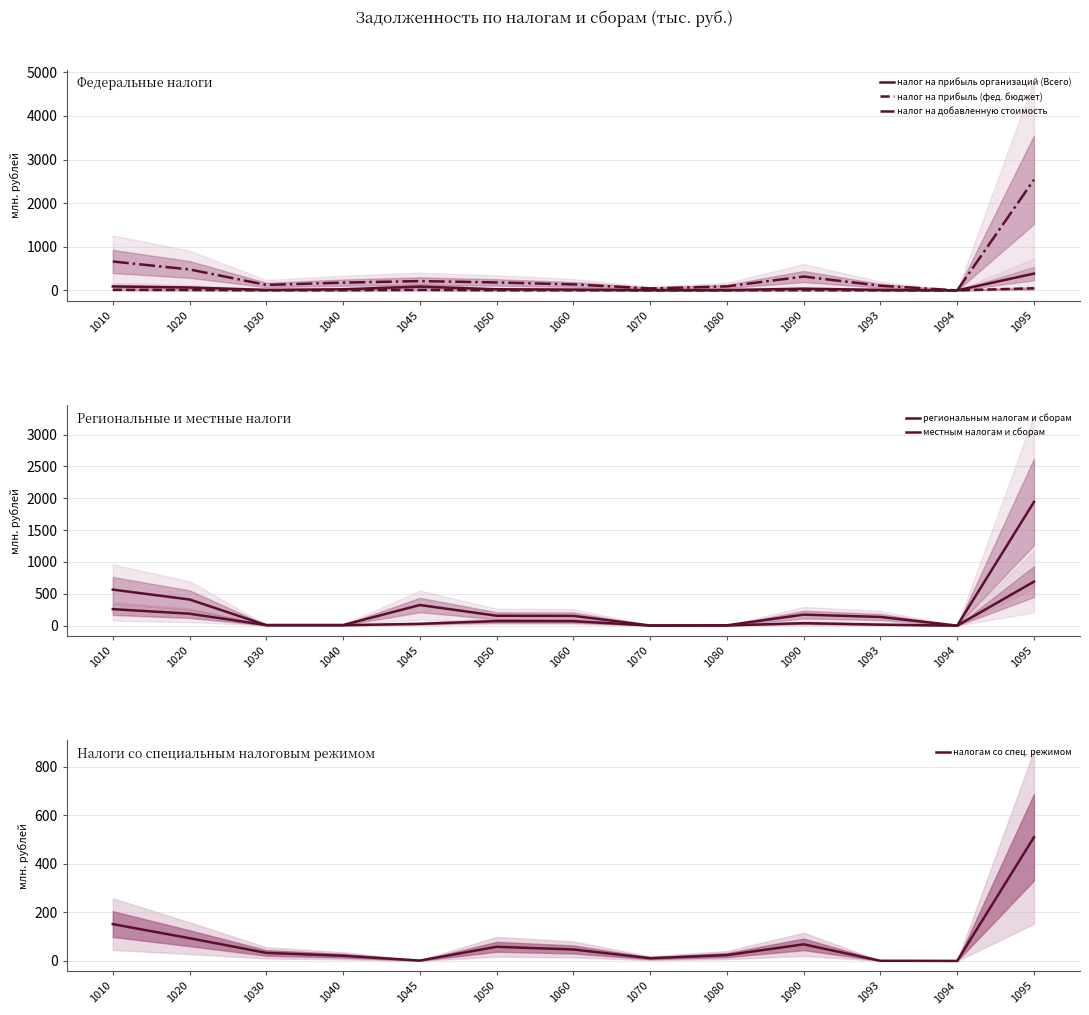

How many interior local valleys does the региональным налогам и сборам series have?

3